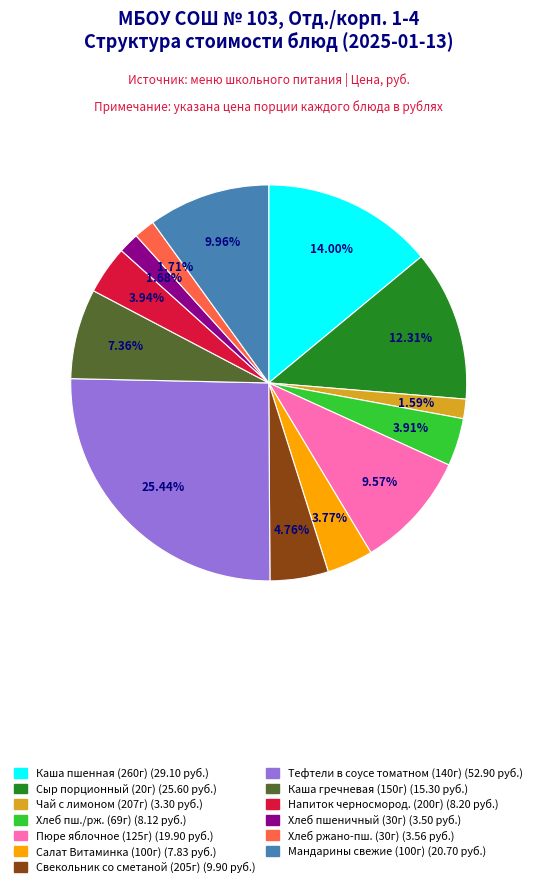

Do Напиток черносмород. (200г) (8.20 руб.) and Хлеб ржано-пш. (30г) (3.56 руб.) together represent more than half of the pie?

No